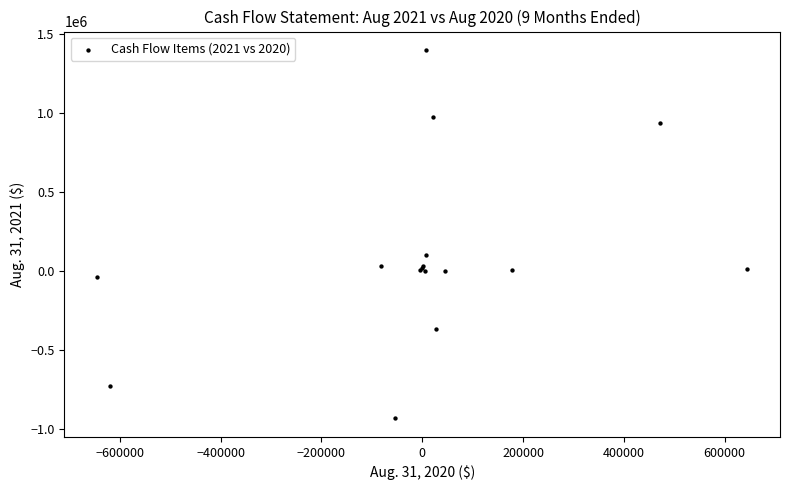

What Y value in the scatter plot is closest to 233367?

98426